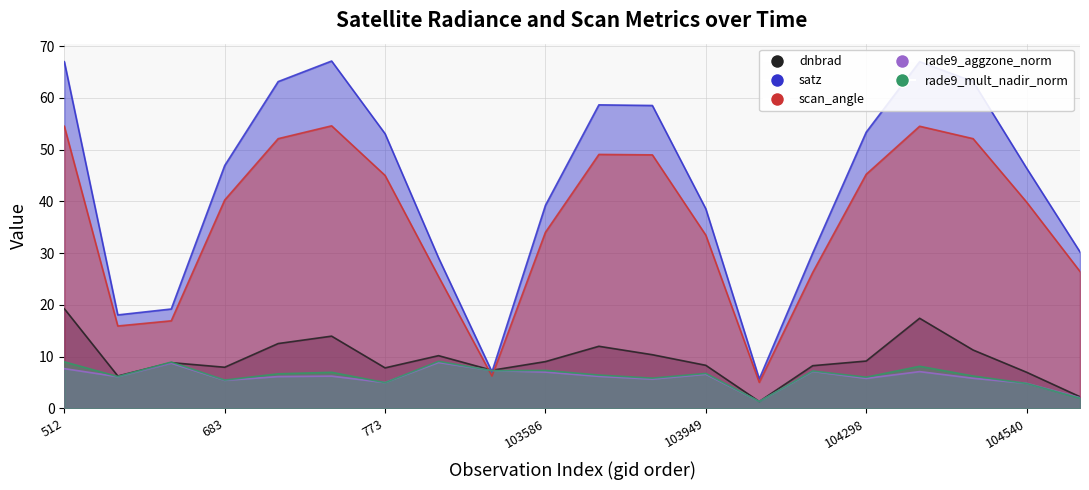

Which series has the largest total across all categories?

satz